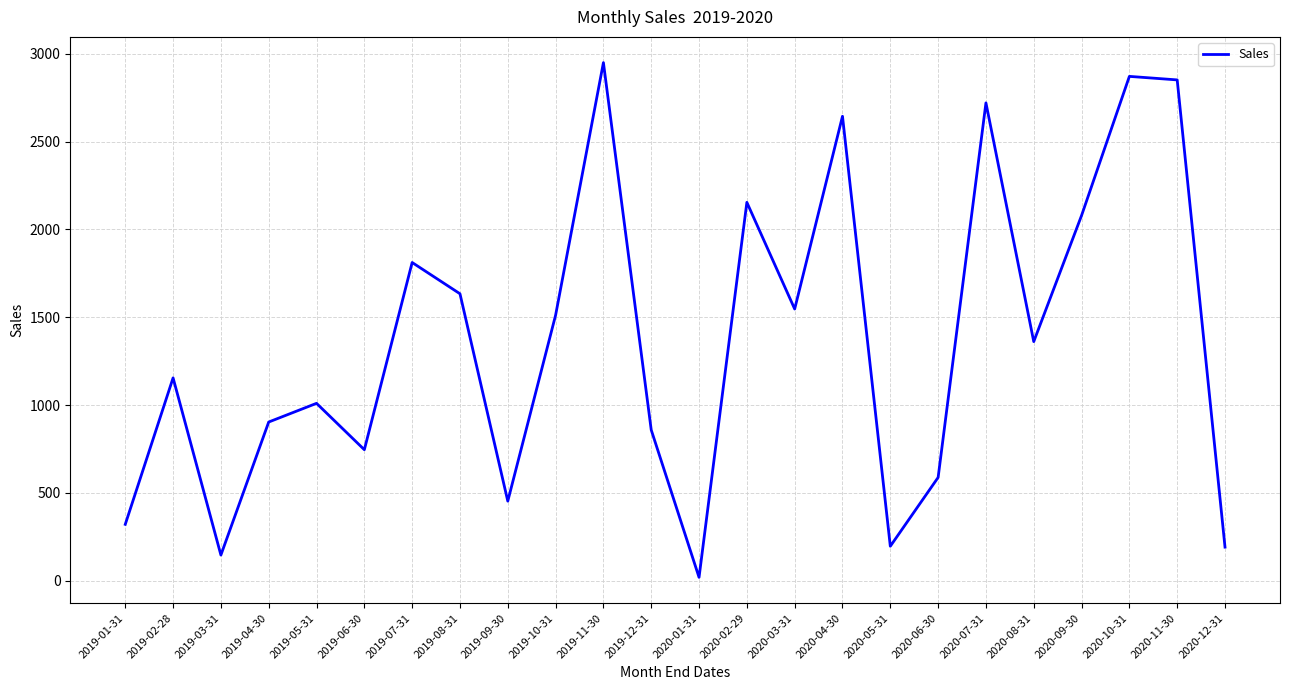

Which has a higher value, 2020-09-30 or 2019-05-31?

2020-09-30